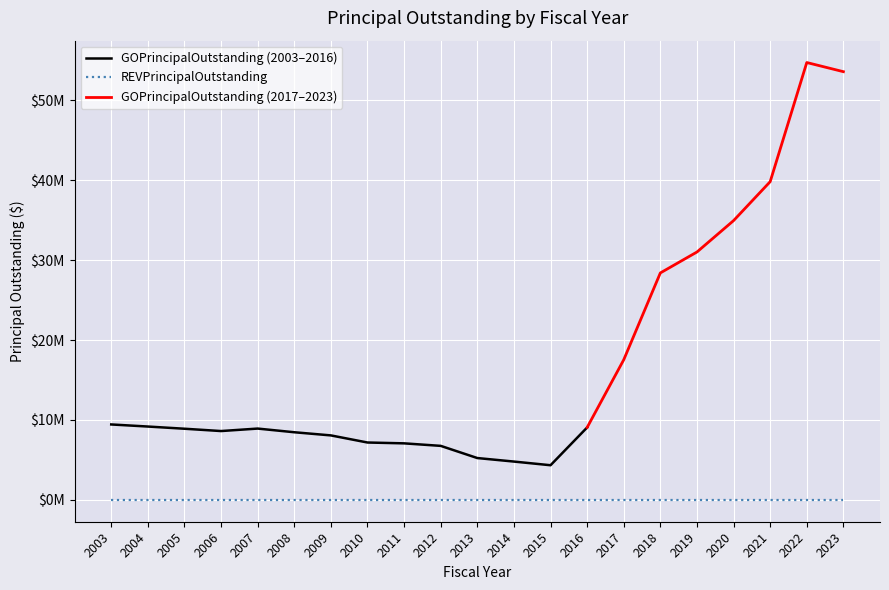

Between 2010 and 2022, which series saw the biggest shift?

GOPrincipalOutstanding